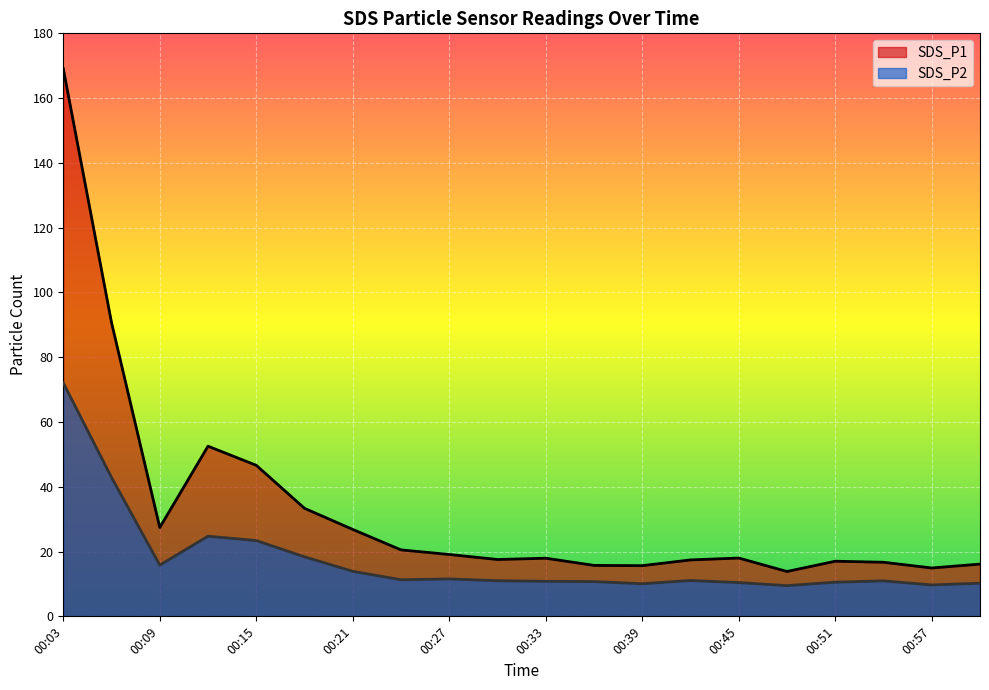

What is the difference between the SDS_P1 values at 00:09 and 00:15?

19.2